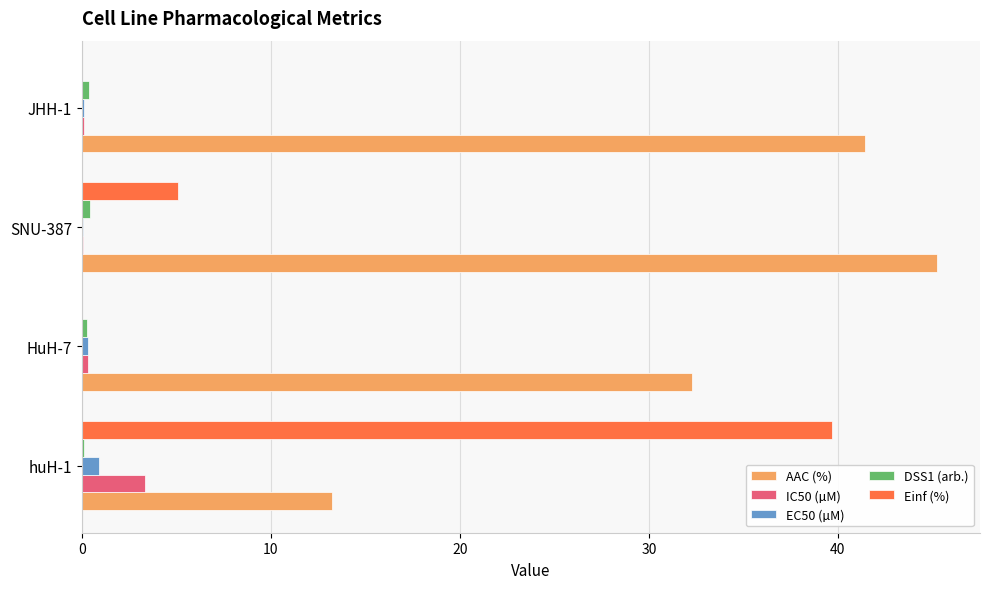

Where is Einf (%) nearest to the value 19?

SNU-387